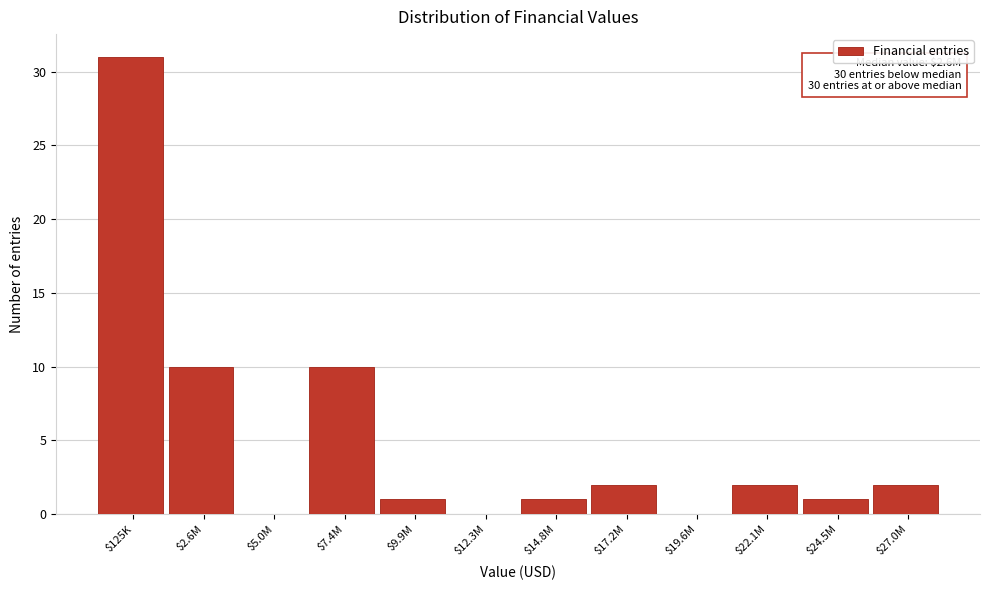

At which category does the chart reach its peak across all series?

$125K